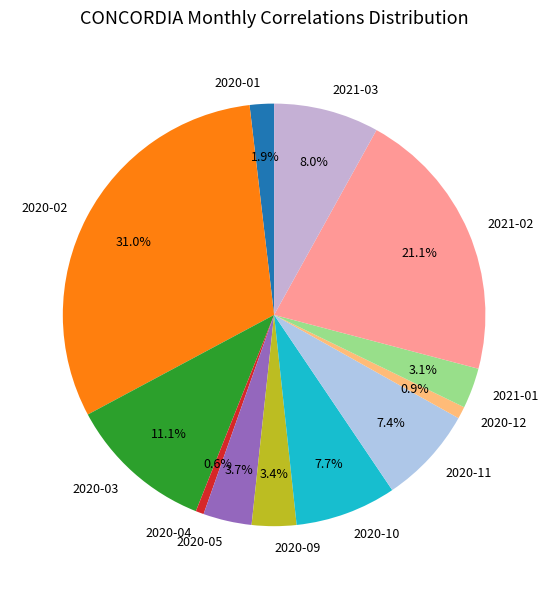

To the nearest percent, what portion does 2020-11 represent?

7%